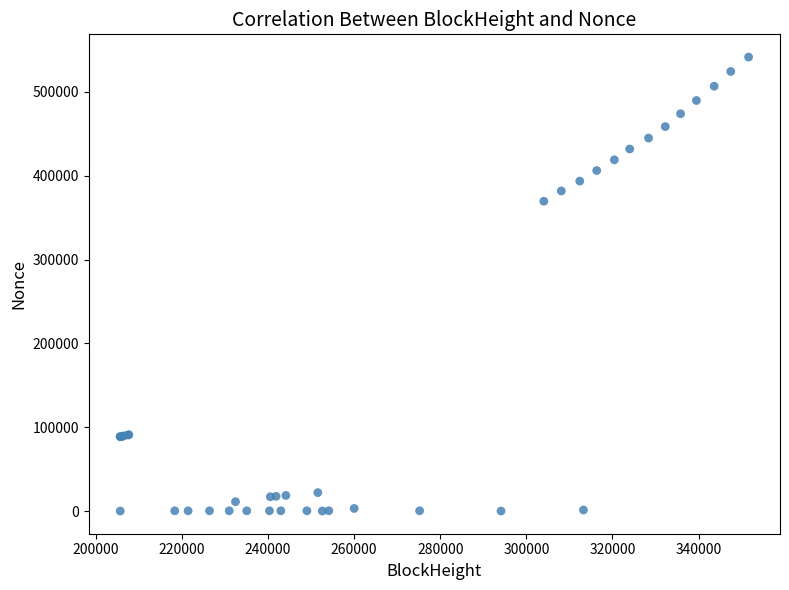

What Y value in the scatter plot is closest to 270774?

369547